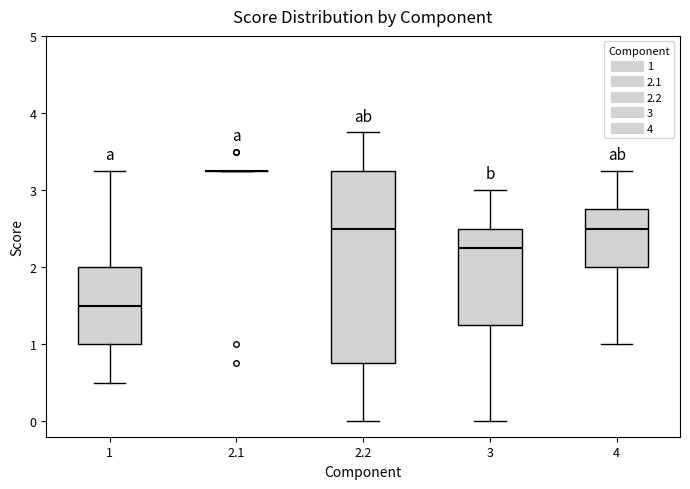

Which box is the tallest, from its lower edge to its upper edge?

2.2